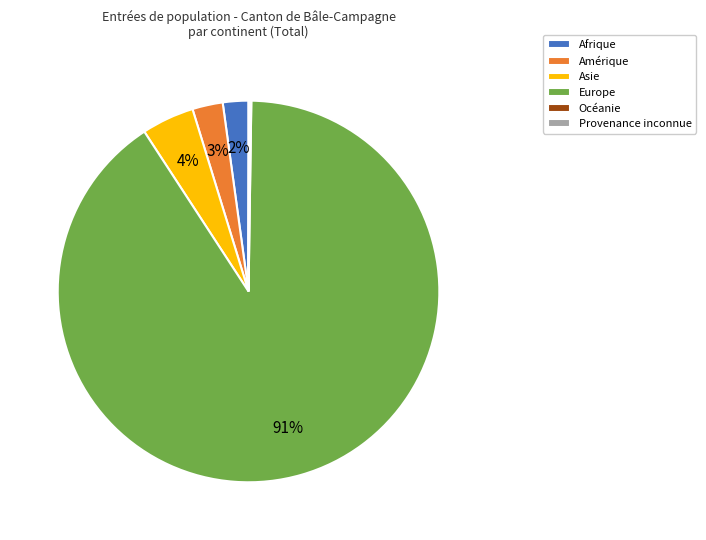

Between Europe and Afrique, which is larger?

Europe